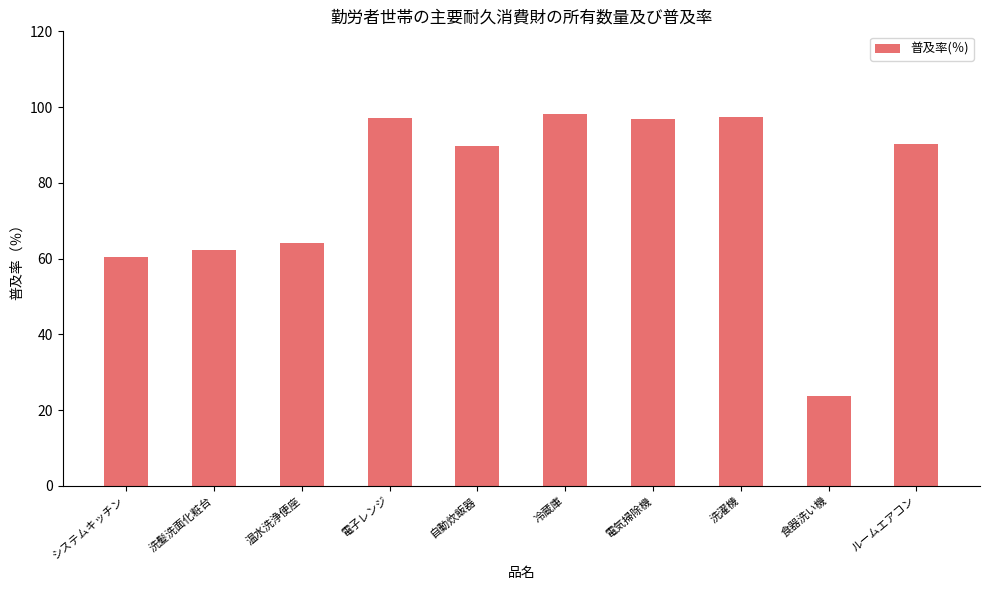

What is the sum of the values at 電子レンジ and 温水洗浄便座?

161.1